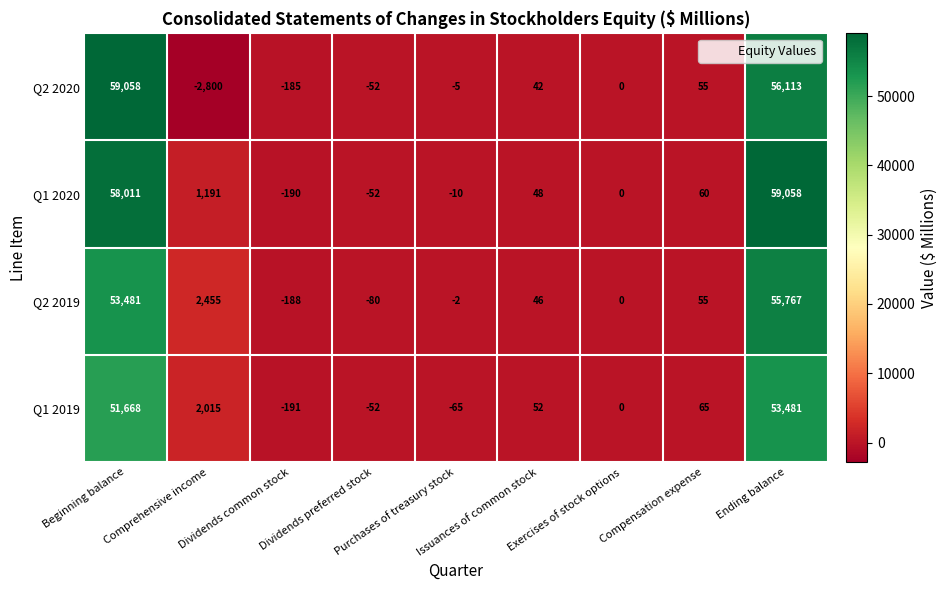

What is the spread (max minus min) of values at Purchases of treasury stock?

63